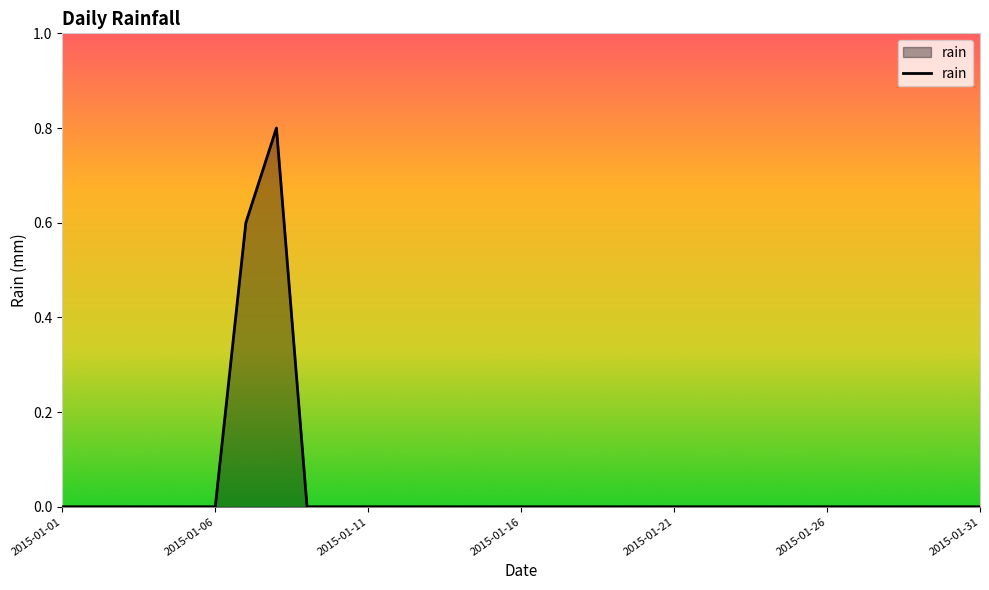

What is the difference between the second highest and minimum values?

0.6